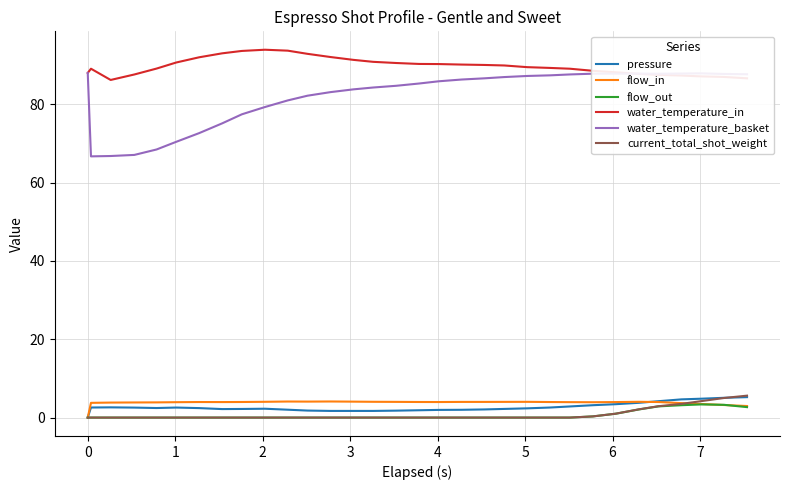

Is this an area chart (filled region under the line)?

No